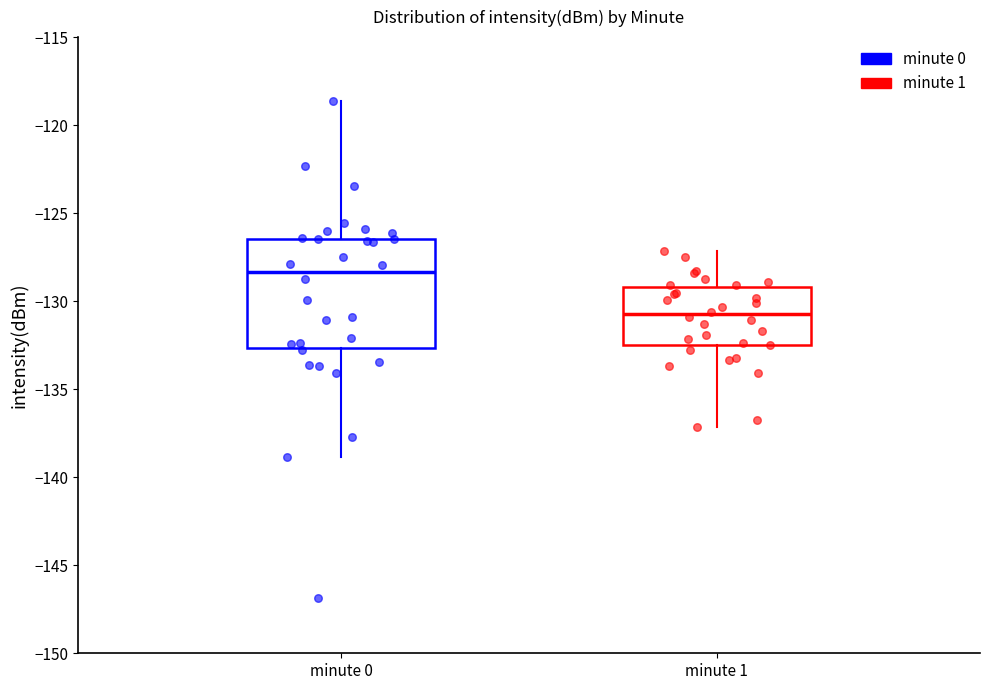

Which box is the tallest, from its lower edge to its upper edge?

minute 0